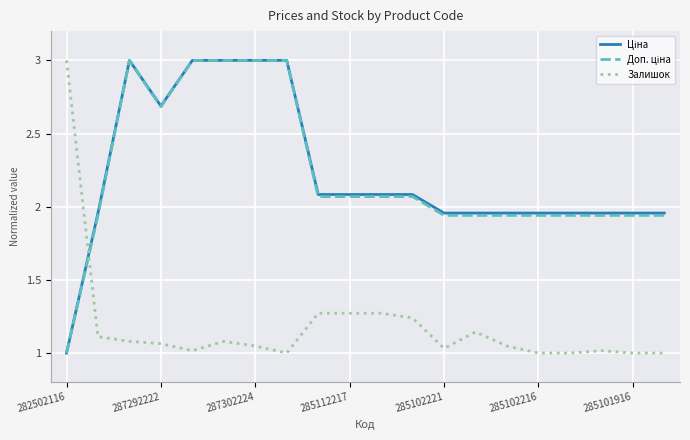

What is the greatest value displayed?

3.0